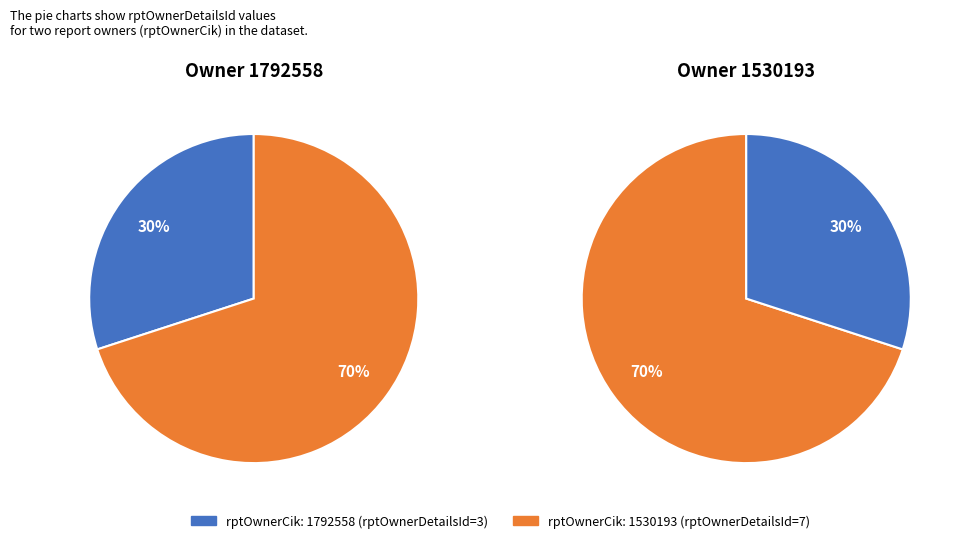

Which category accounts for the majority?

1530193